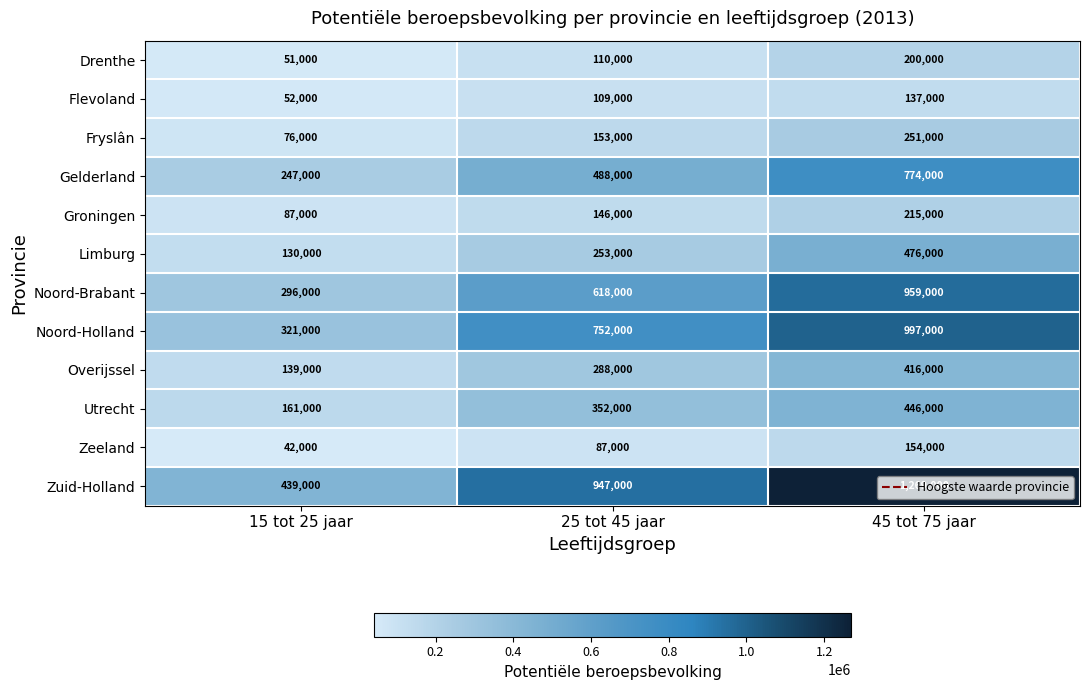

Read the Zuid-Holland value at 15 tot 25 jaar, to the nearest 100.

439000